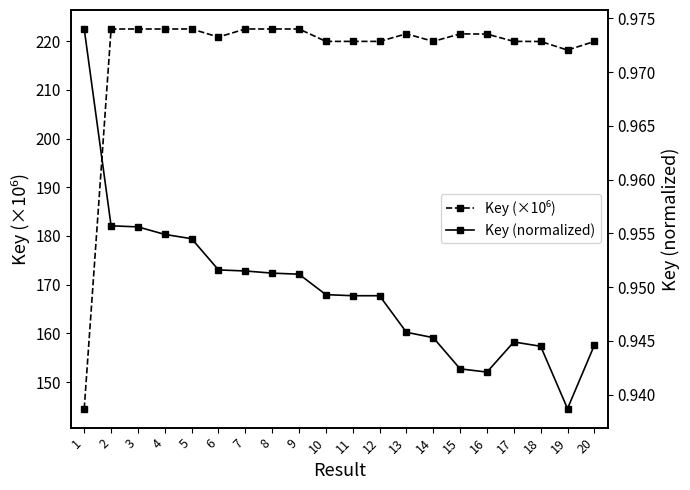

Rank the series by their maximum value, from lowest to highest.

Key (normalized), Key (×10⁶)